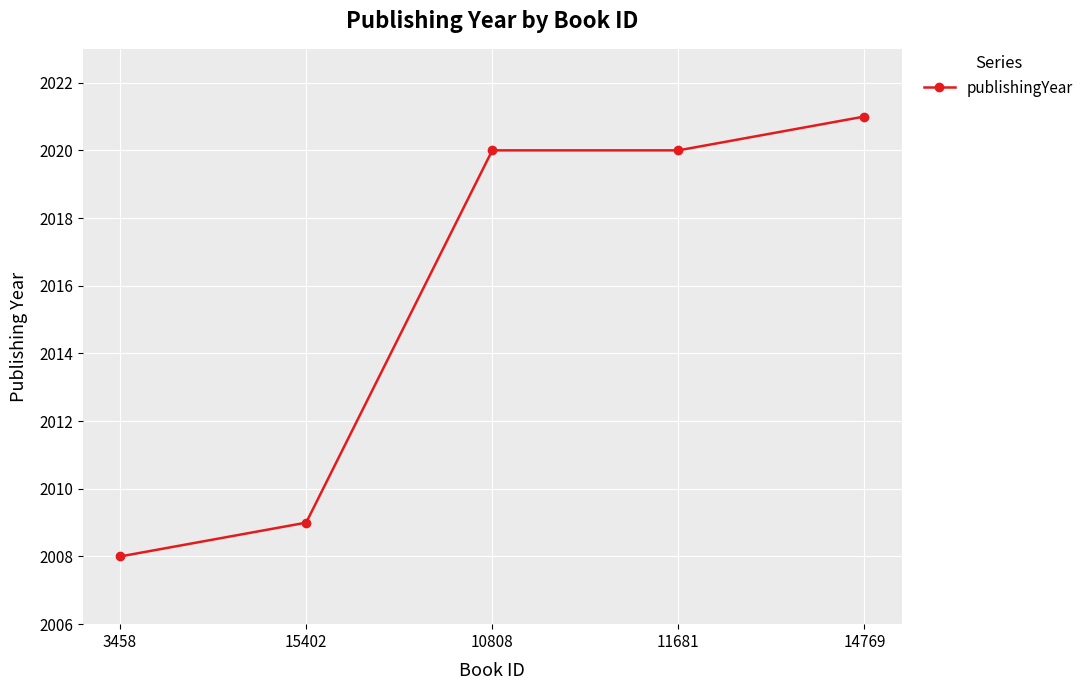

What is the value of the 5th point from the left?

2021